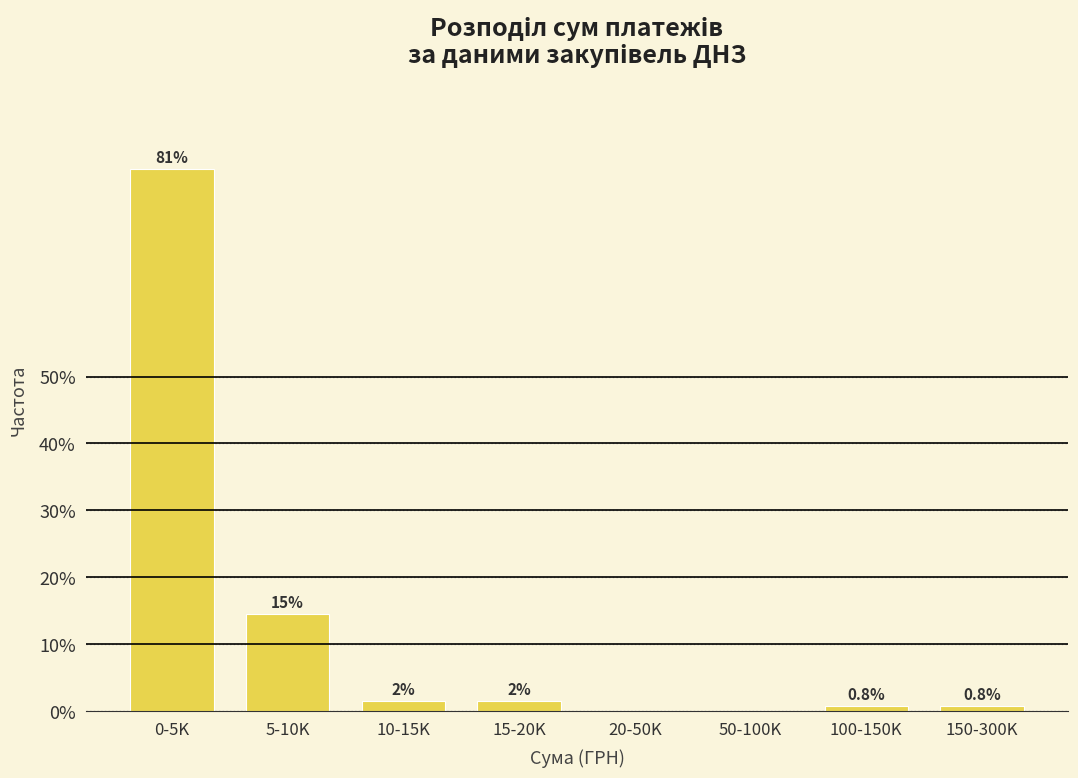

True or false: the data shows 32.3 at 50-100K.

False